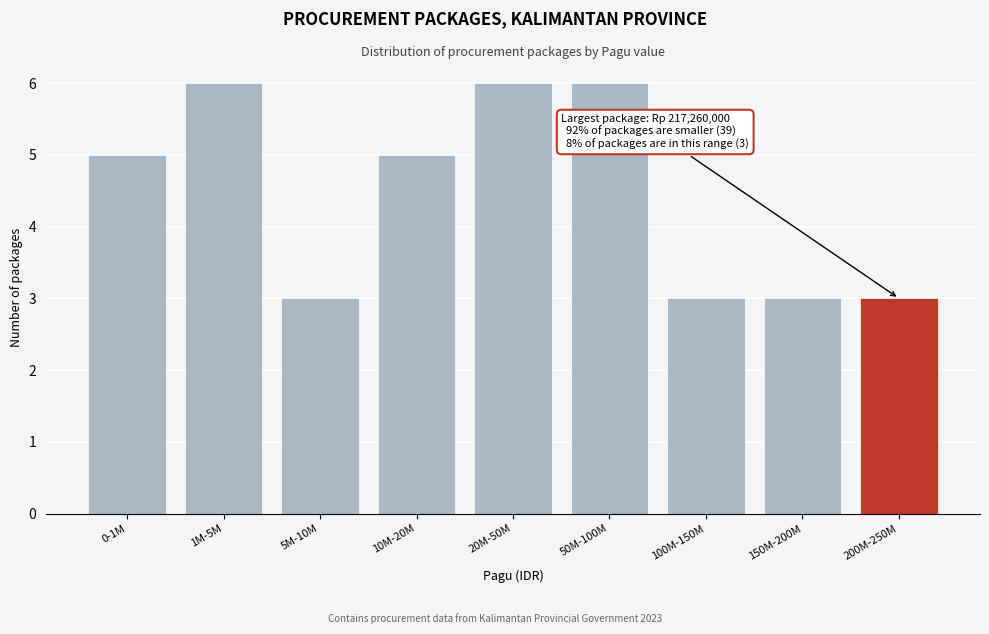

Reading left to right, what are all the values shown in this chart?

0-1M=5	1M-5M=6	5M-10M=3	10M-20M=5	20M-50M=6	50M-100M=6	100M-150M=3	150M-200M=3	200M-250M=3